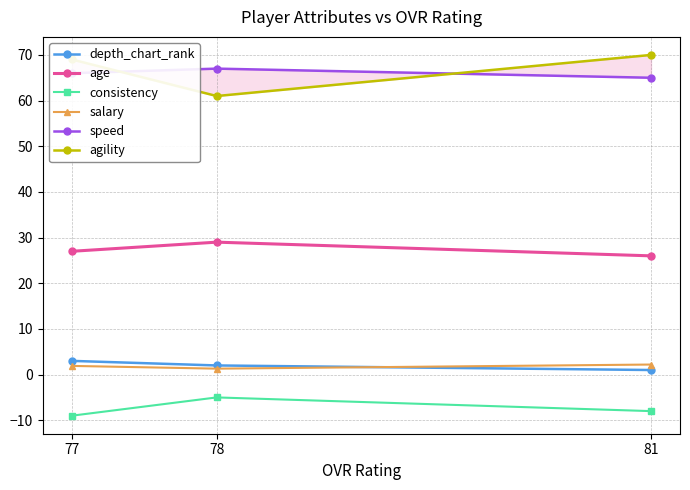

What is the value of the agility point at the 1st from the left?

70.0